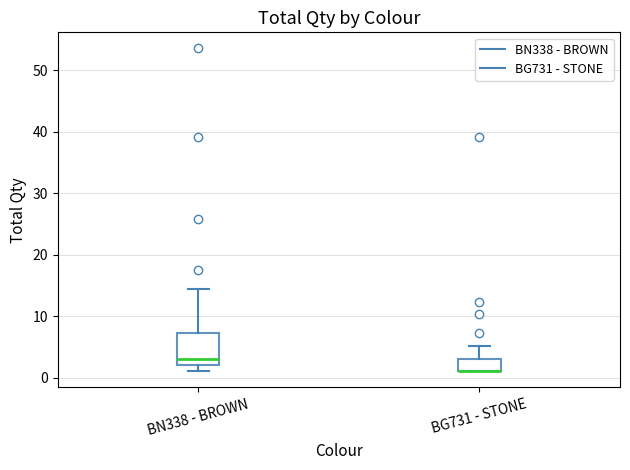

Which box is the tallest, from its lower edge to its upper edge?

BN338 - BROWN